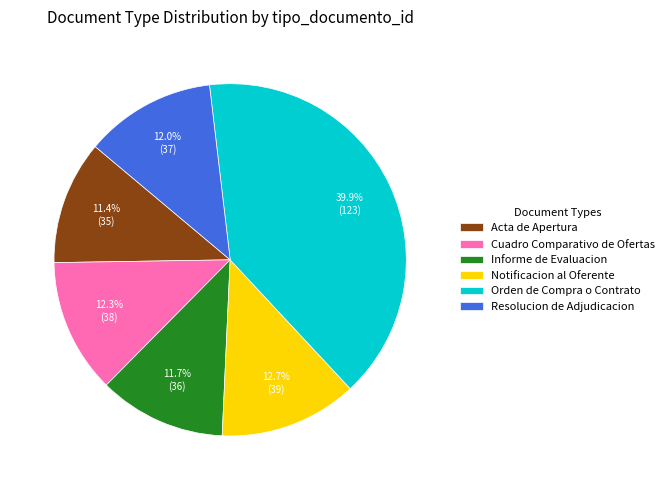

How much of the chart is everything except Notificacion al Oferente?

87.3%